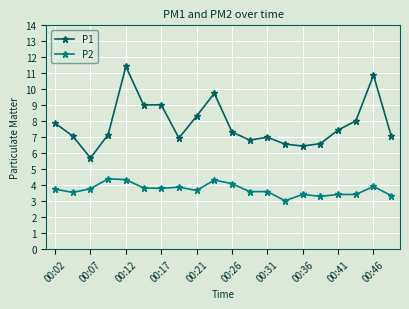

What is the value of the P1 point at the 12th from the left?

6.8